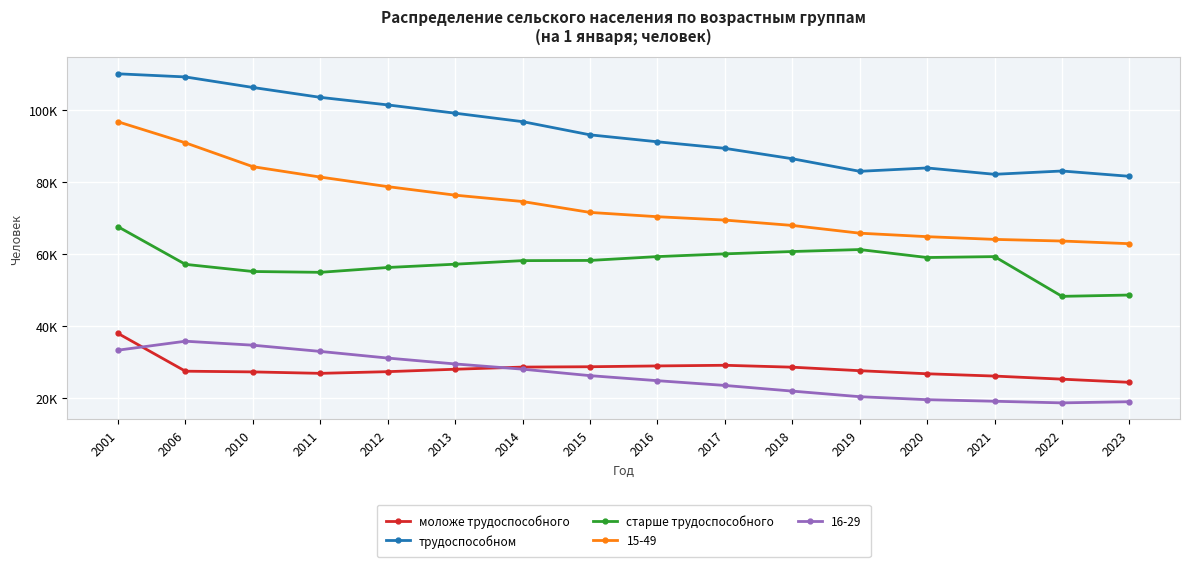

Is it true that моложе трудоспособного equals 18562 at 2020?

False